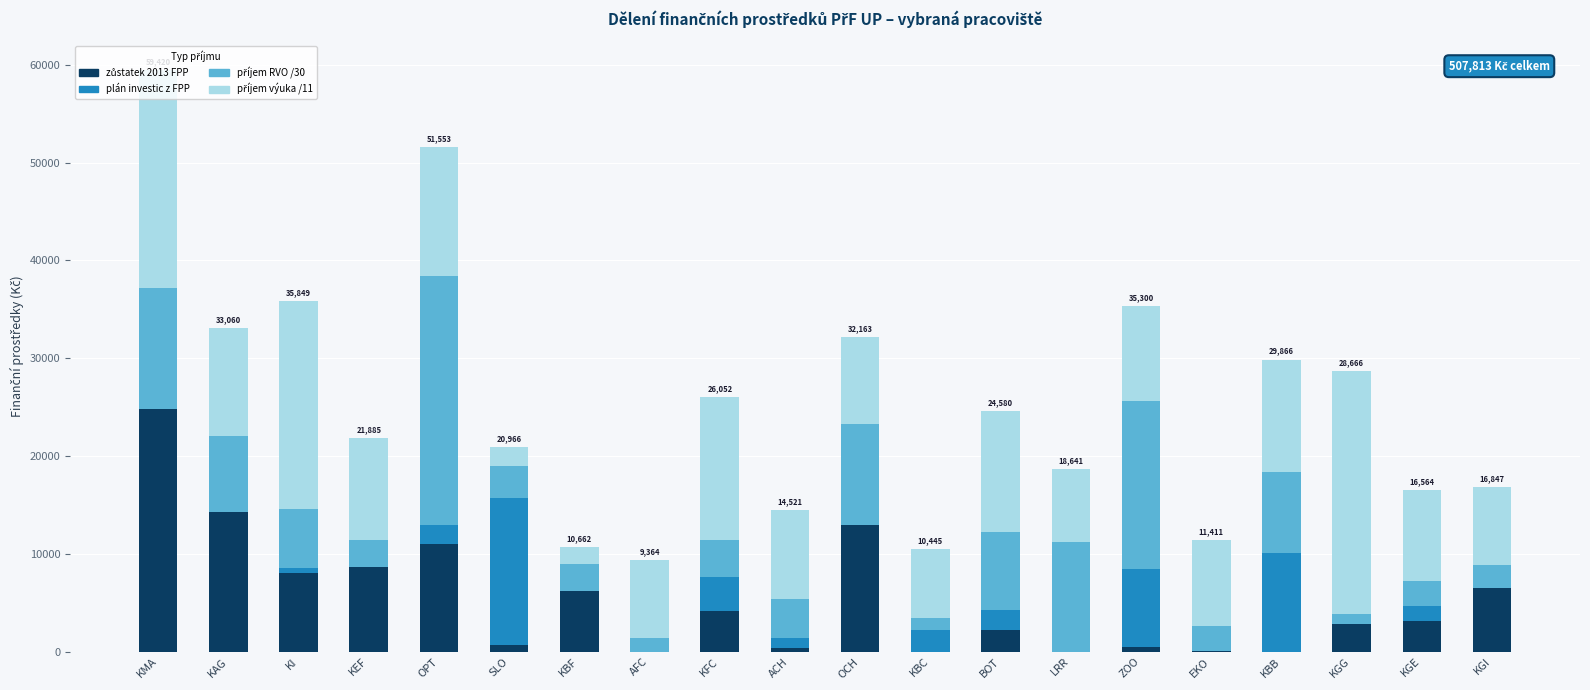

At which category is the sum across all series the highest?

KMA